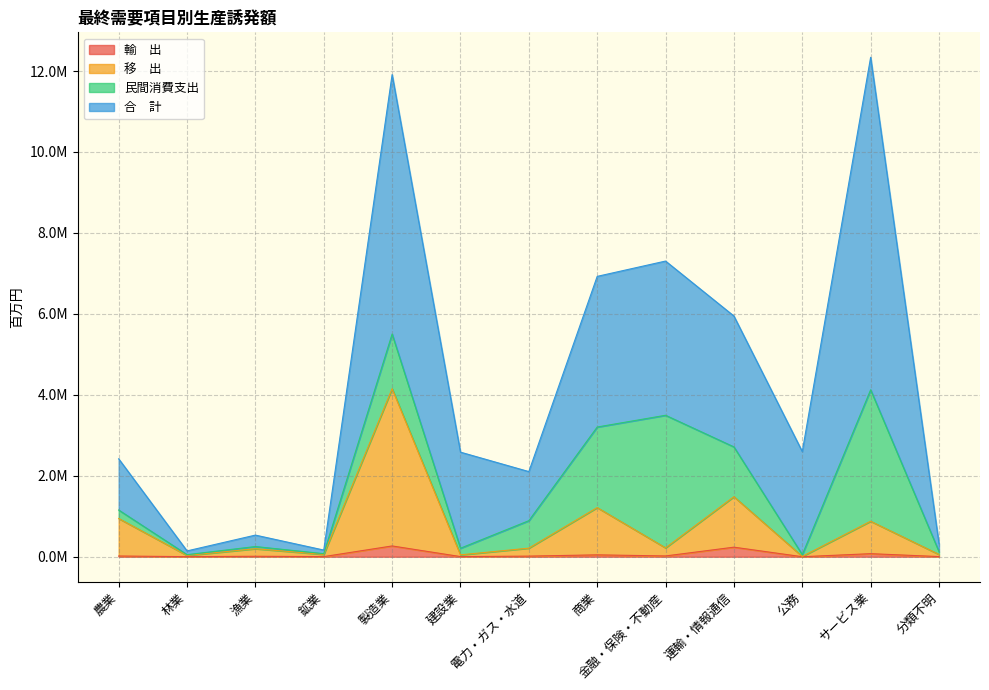

Does the chart have visible grid lines?

Yes